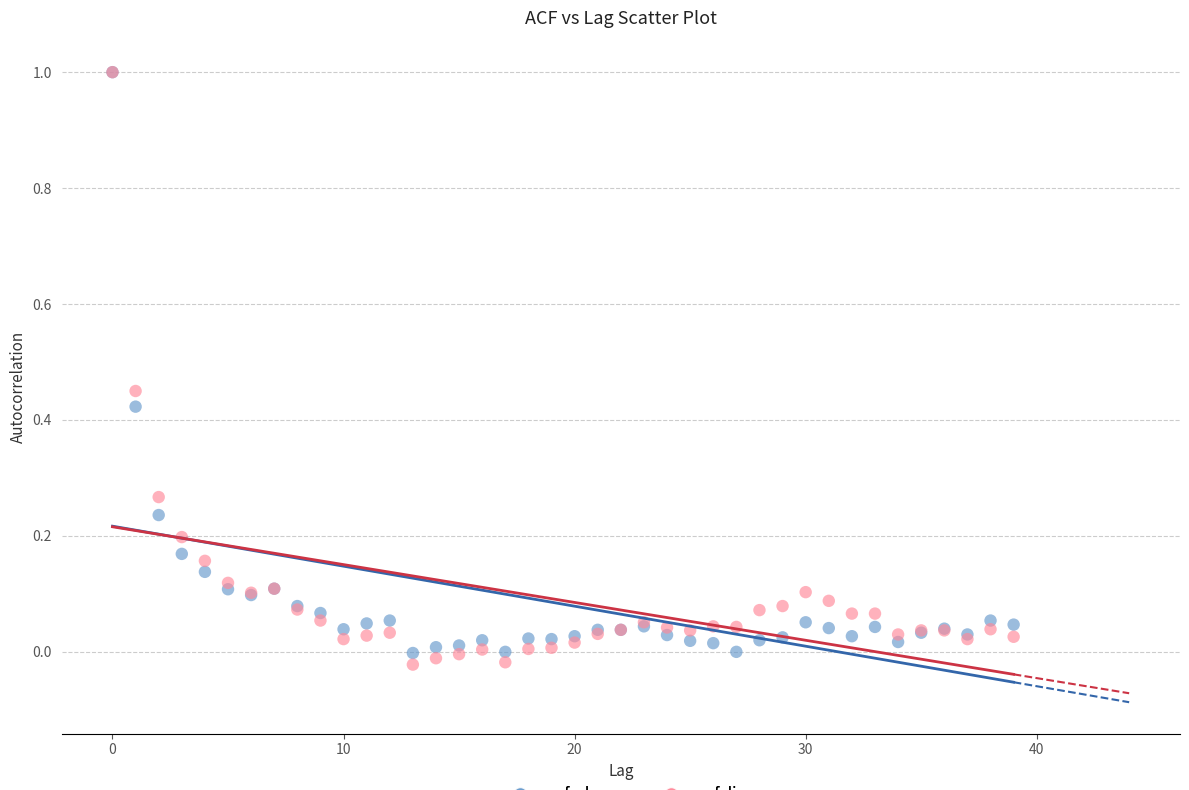

What are all the series names shown in the legend?

acf_shown, acf_li